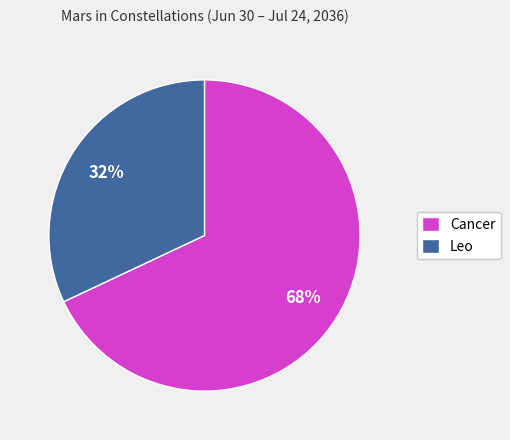

Which slice is the smallest?

Leo